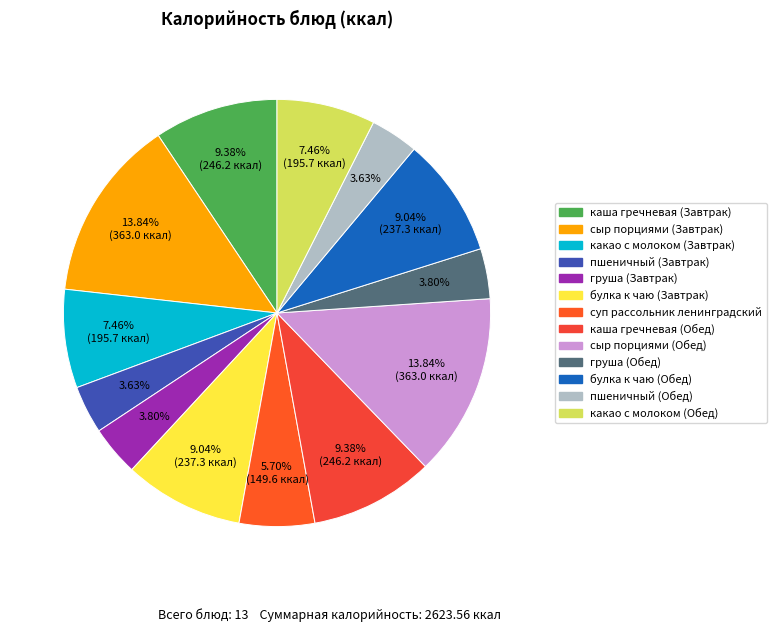

How many segments does this pie chart have?

13